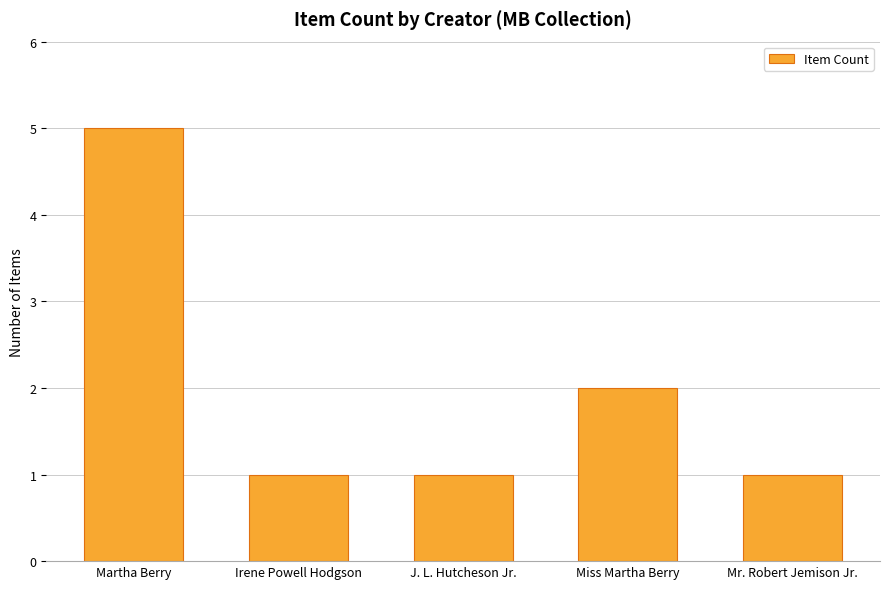

At which category does the chart reach its peak across all series?

Martha Berry